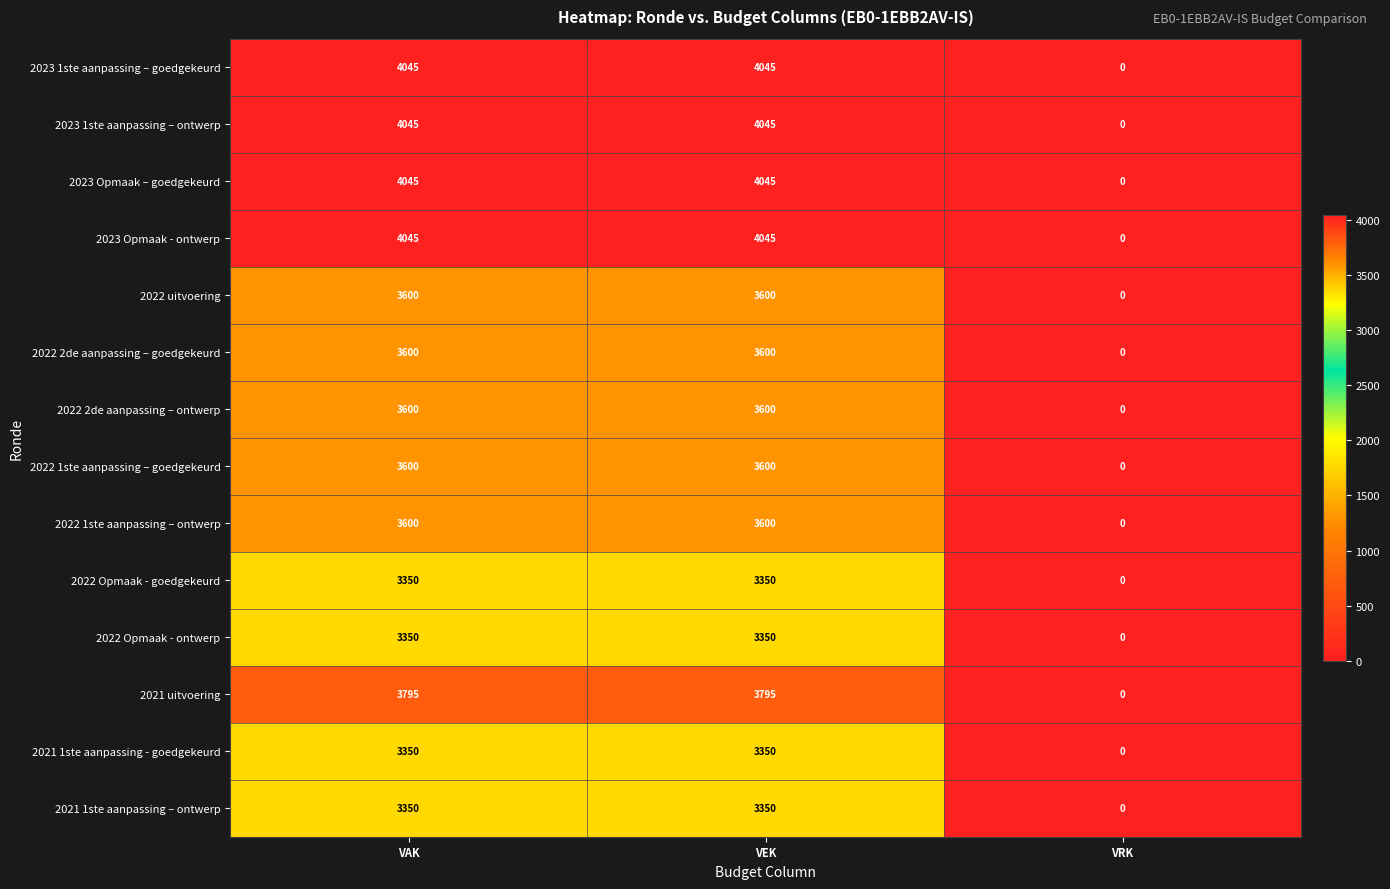

What is the approximate value of 2022 2de aanpassing – goedgekeurd at VEK, to the nearest 10?

3600